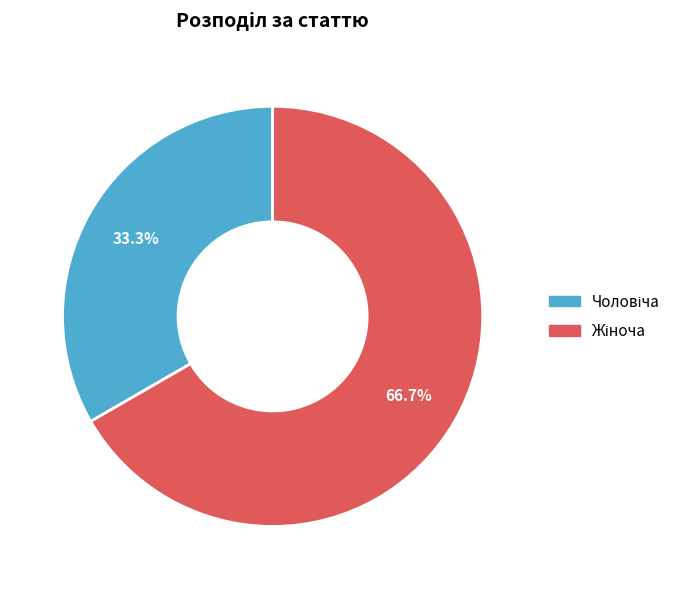

To the nearest percent, what is the difference between the largest and smallest slice percentages?

33%